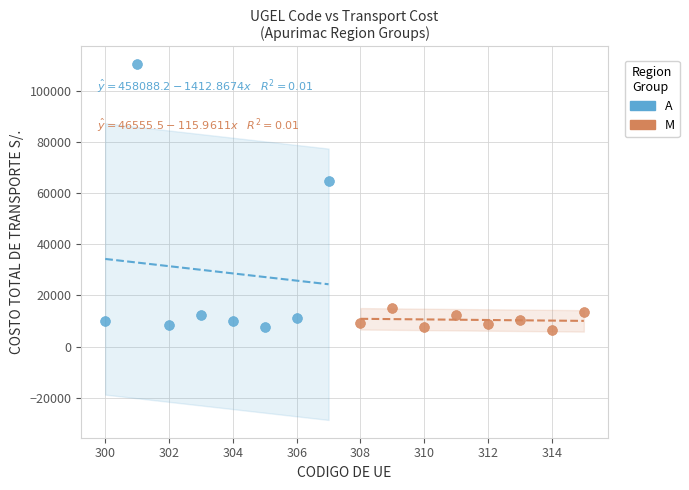

What are all the series names shown in the legend?

A, M